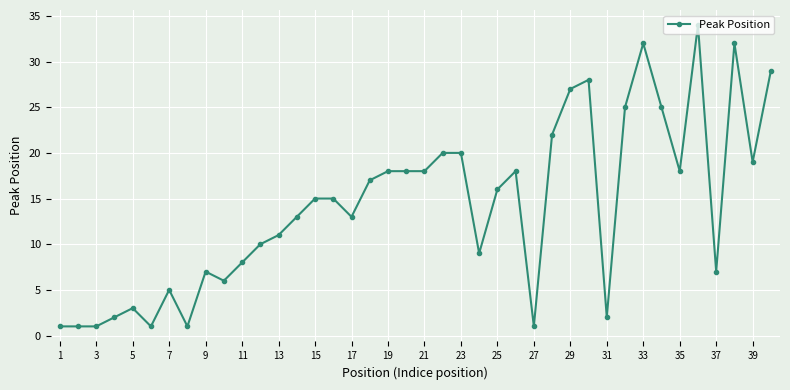

What is the difference between the maximum and minimum values?

33